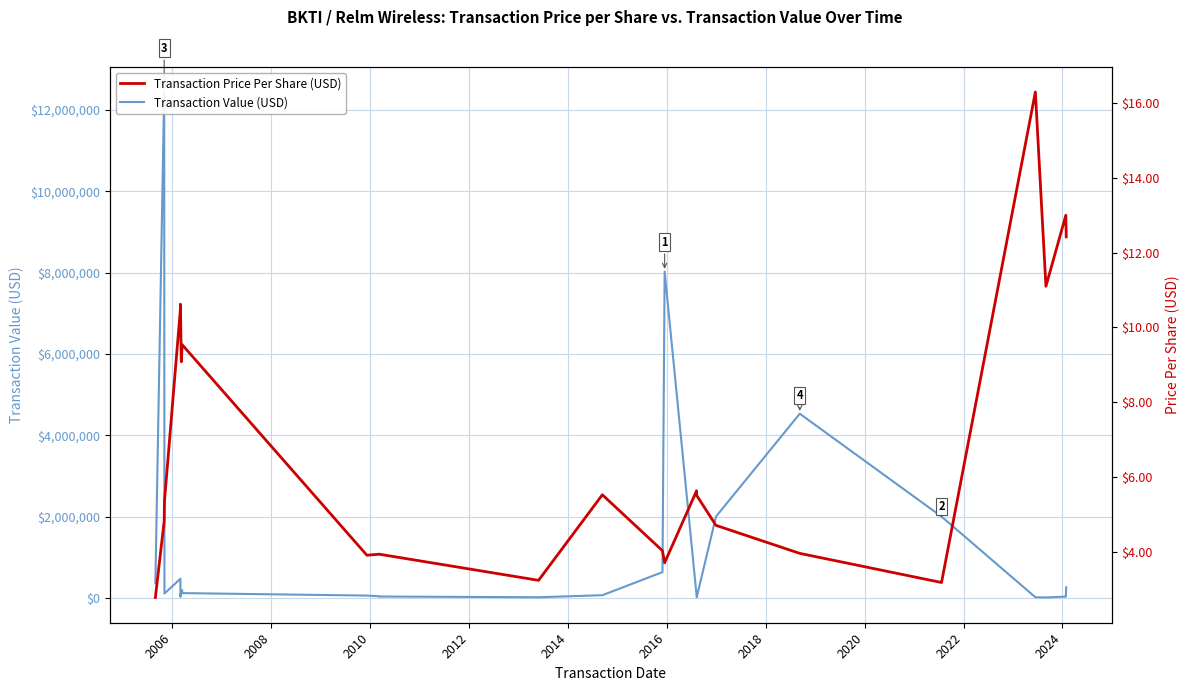

How many data points in Transaction Price Per Share (USD) are above 5?

15